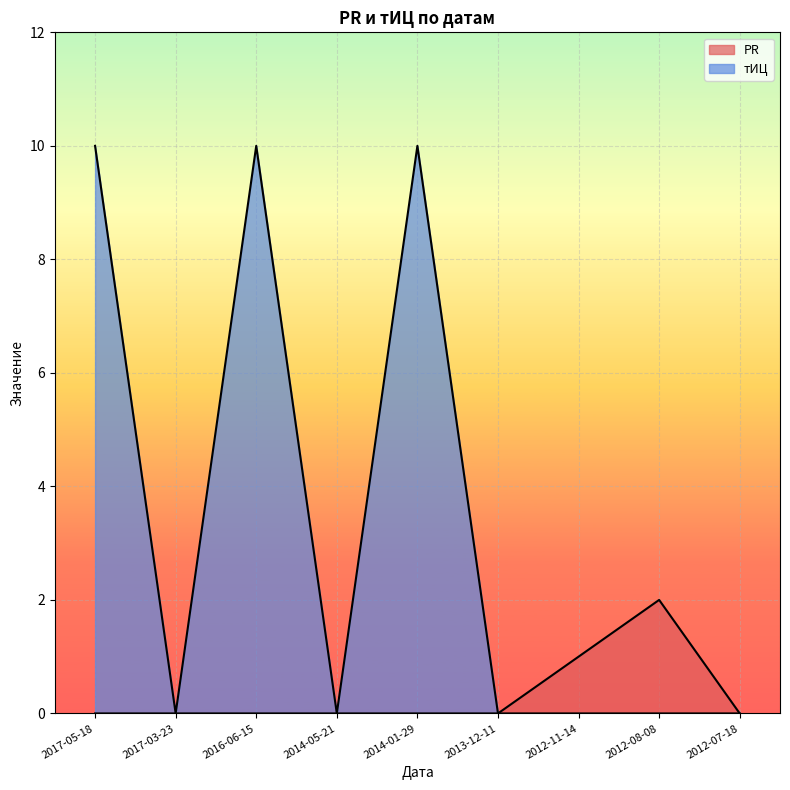

What is the difference between the PR values at 2012-08-08 and 2013-12-11?

2